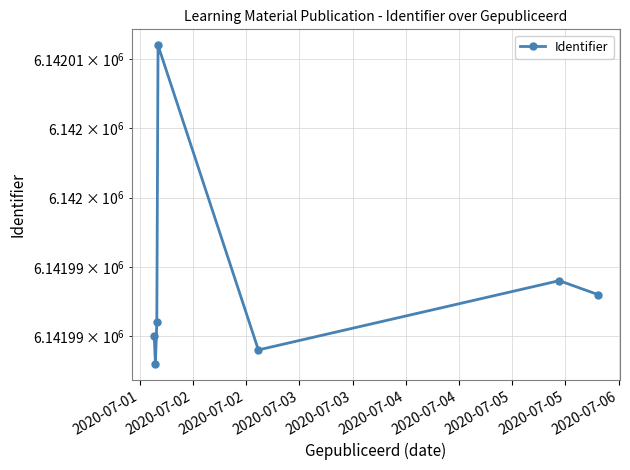

The value at 2020-07-04 is 10692177. True or false?

False